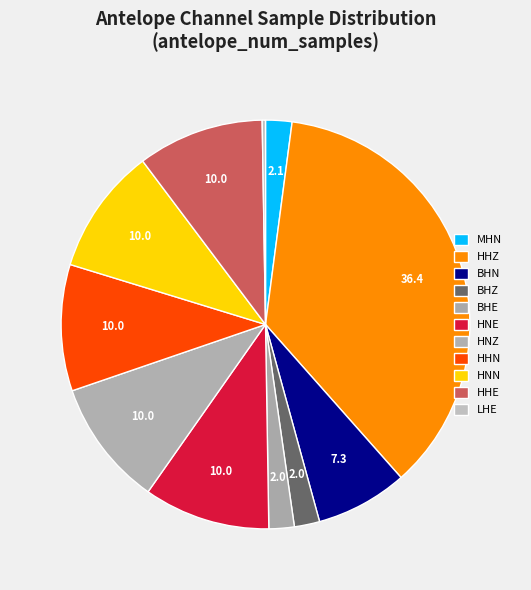

Which category has the smallest portion of the pie?

LHE